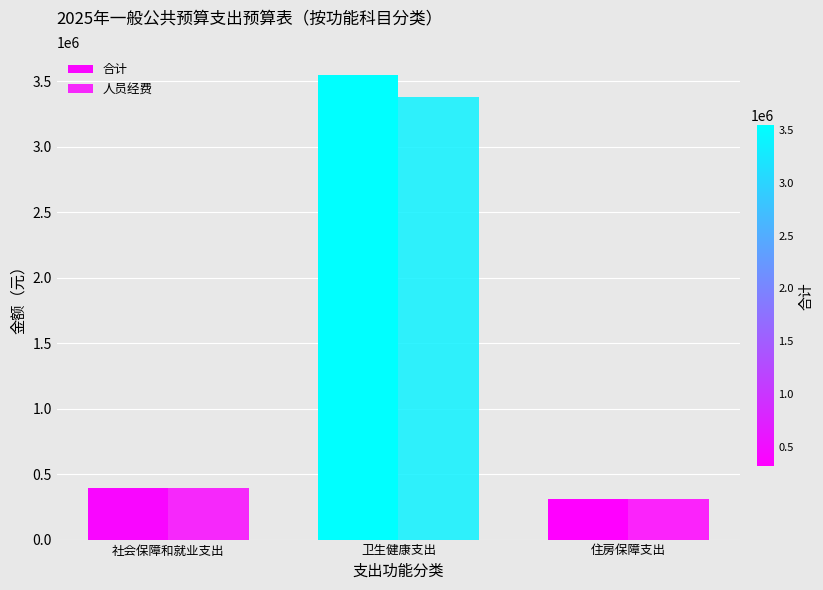

Does the chart contain any negative values?

No